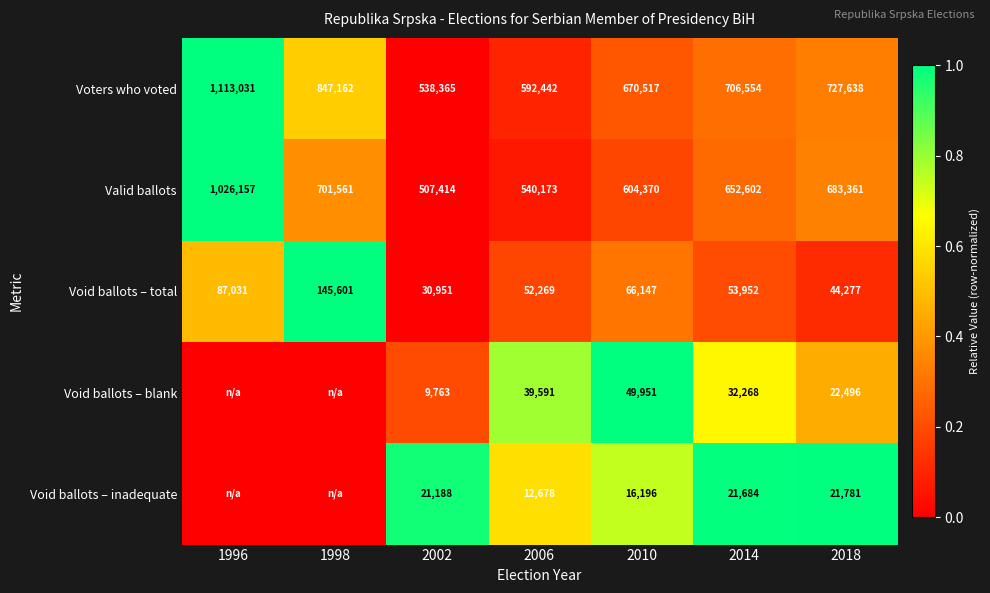

What is the difference between the maximum and minimum values in the Voters who voted series?

574666